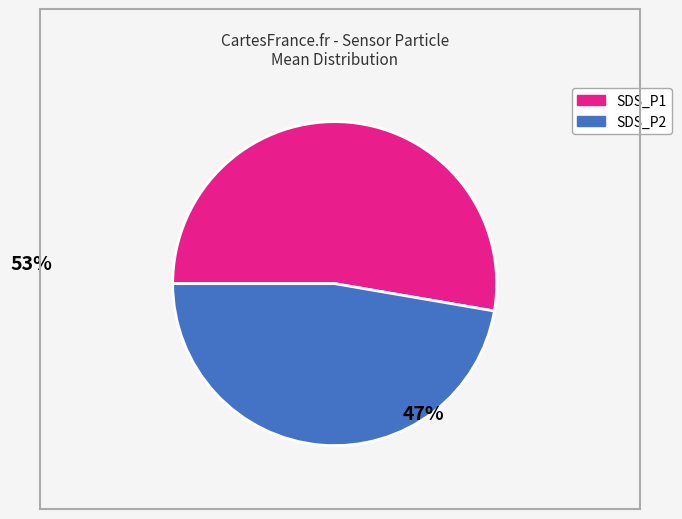

Which category has the smallest portion of the pie?

SDS_P2